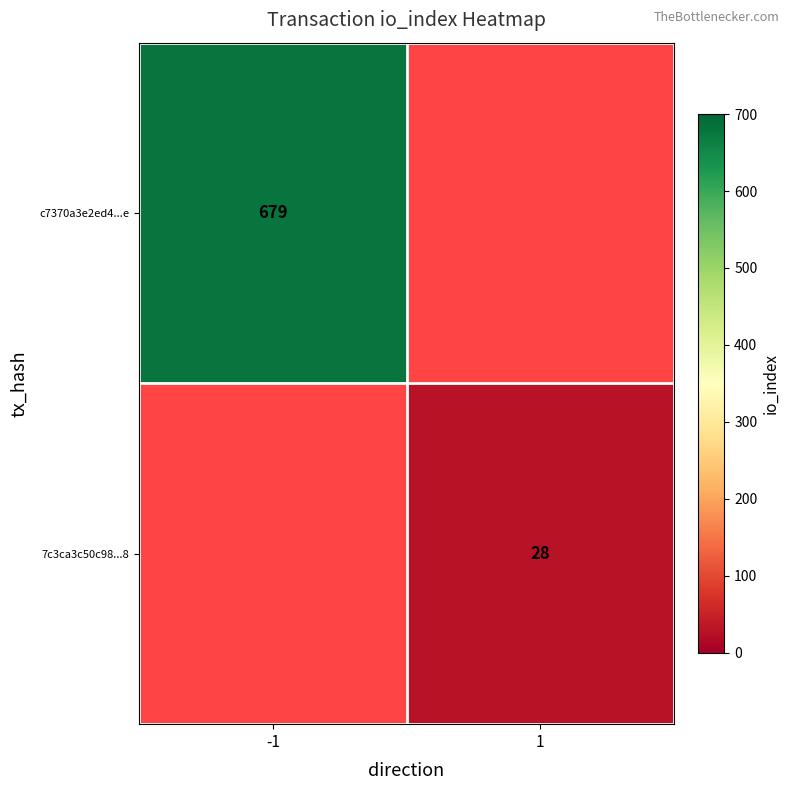

True or false: 7c3ca3c50c98...8 has a value of 28 at 1.

True